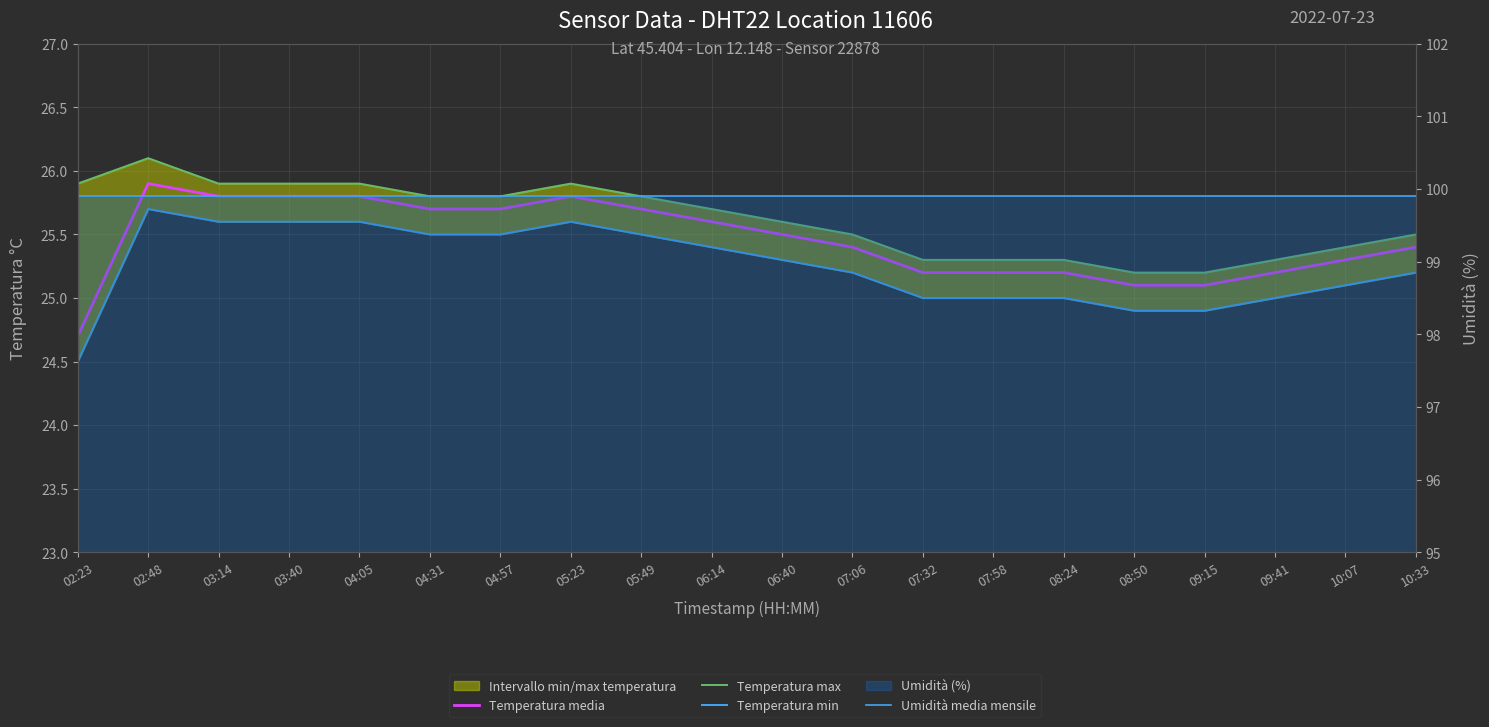

Between 04:05 and 09:41, which is larger?

04:05